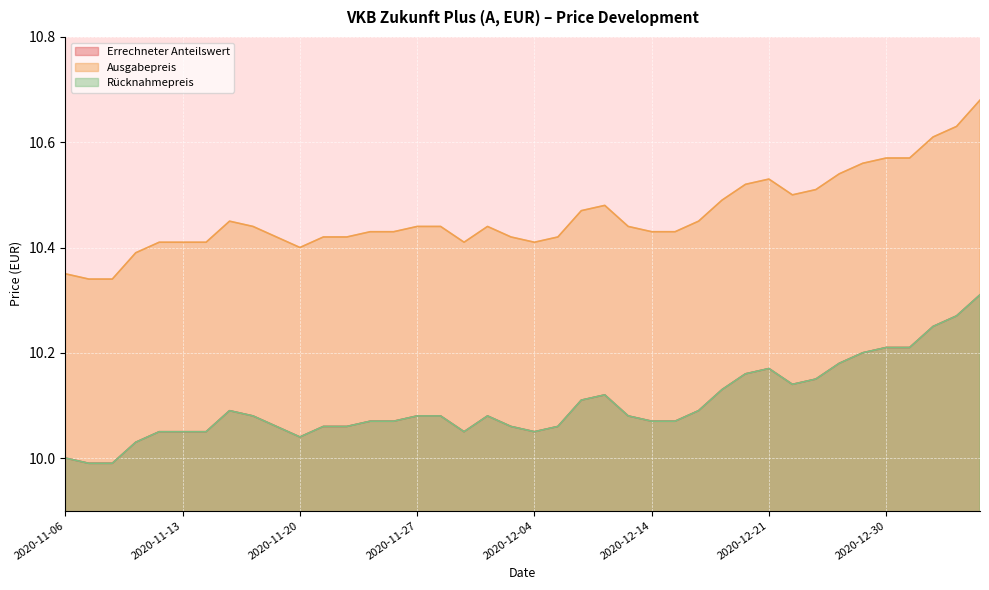

Which series has the largest total across all categories?

Ausgabepreis